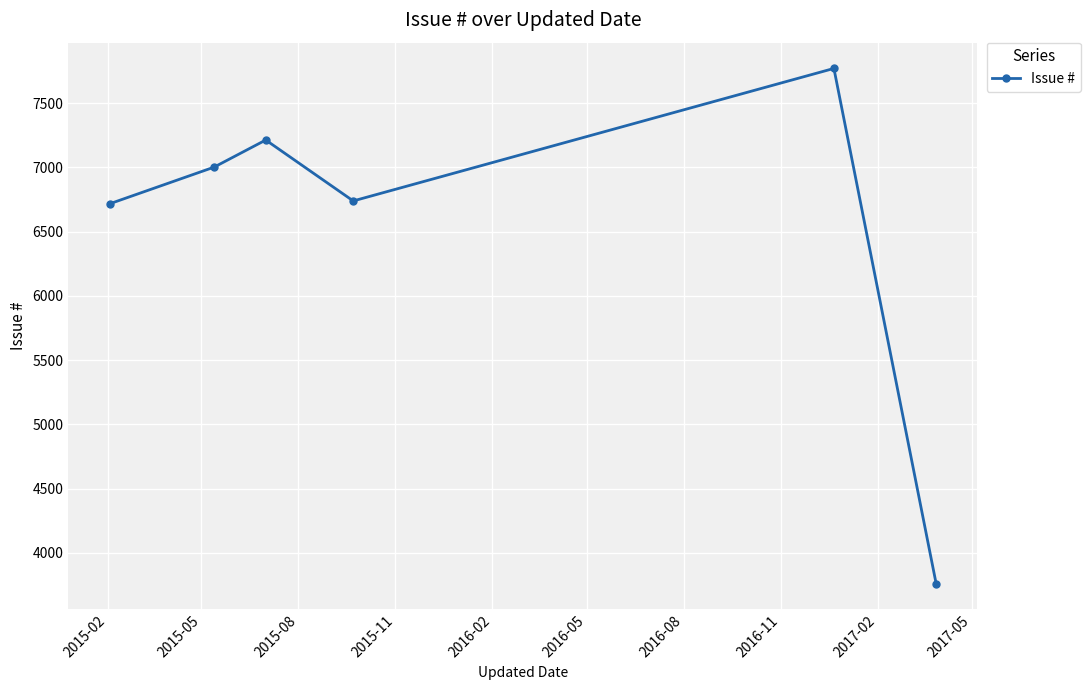

How many lines are shown in the chart?

1